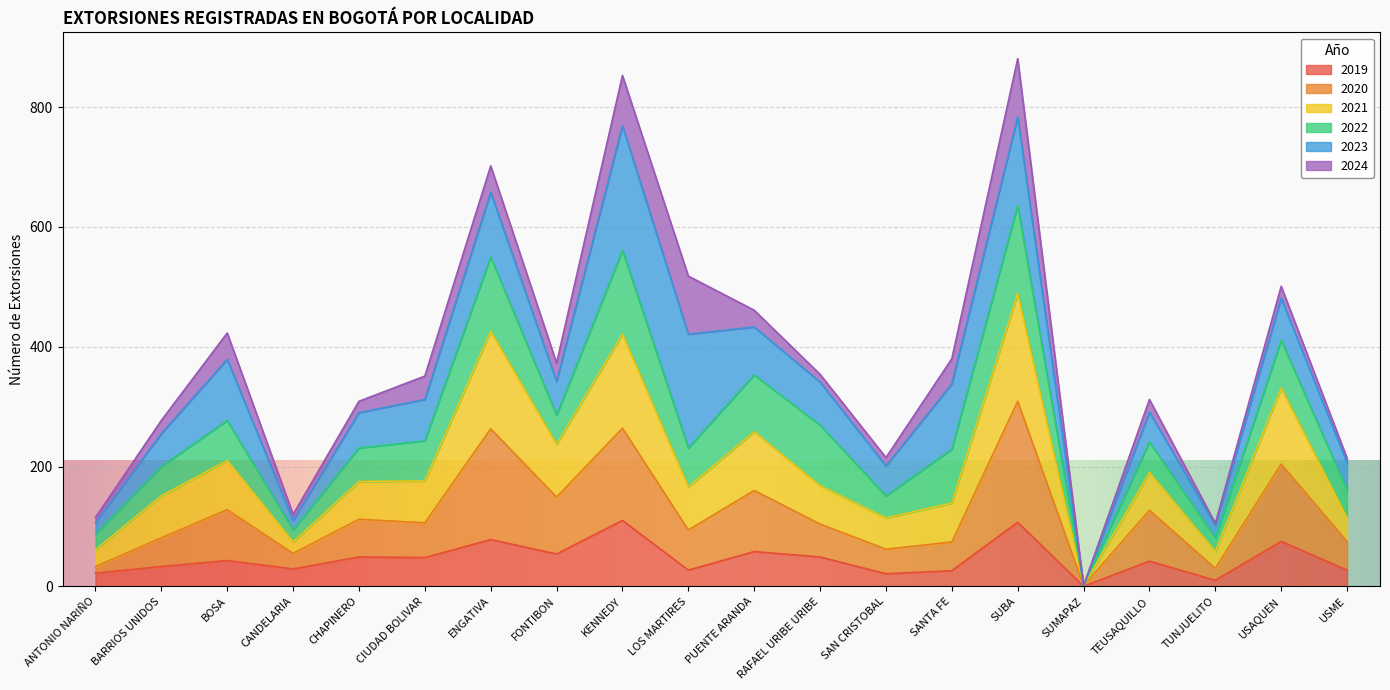

Which series has the widest spread of values?

2021